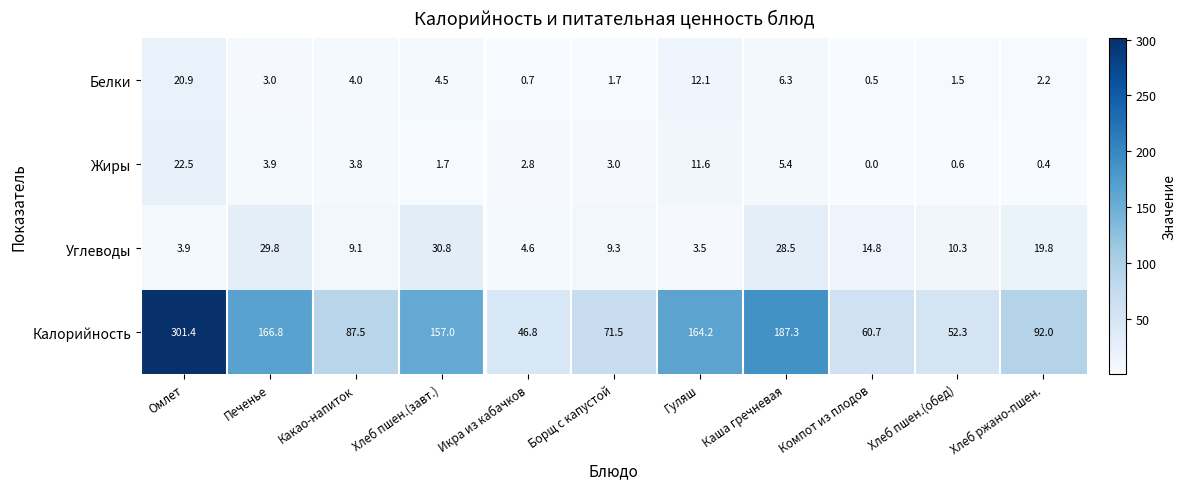

At how many categories does at least one series exceed 191?

1